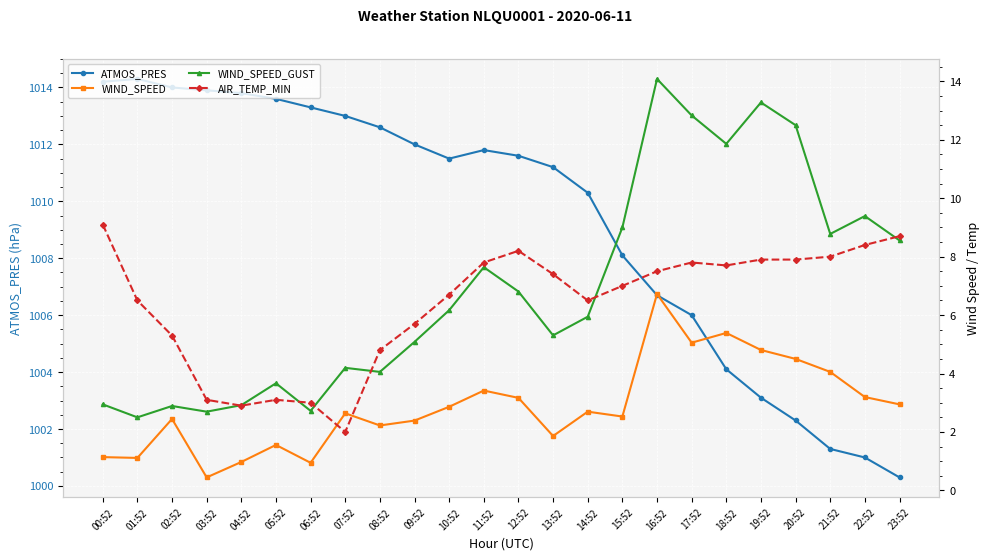

Between 00:52 and 15:52, which series saw the biggest shift?

ATMOS_PRES